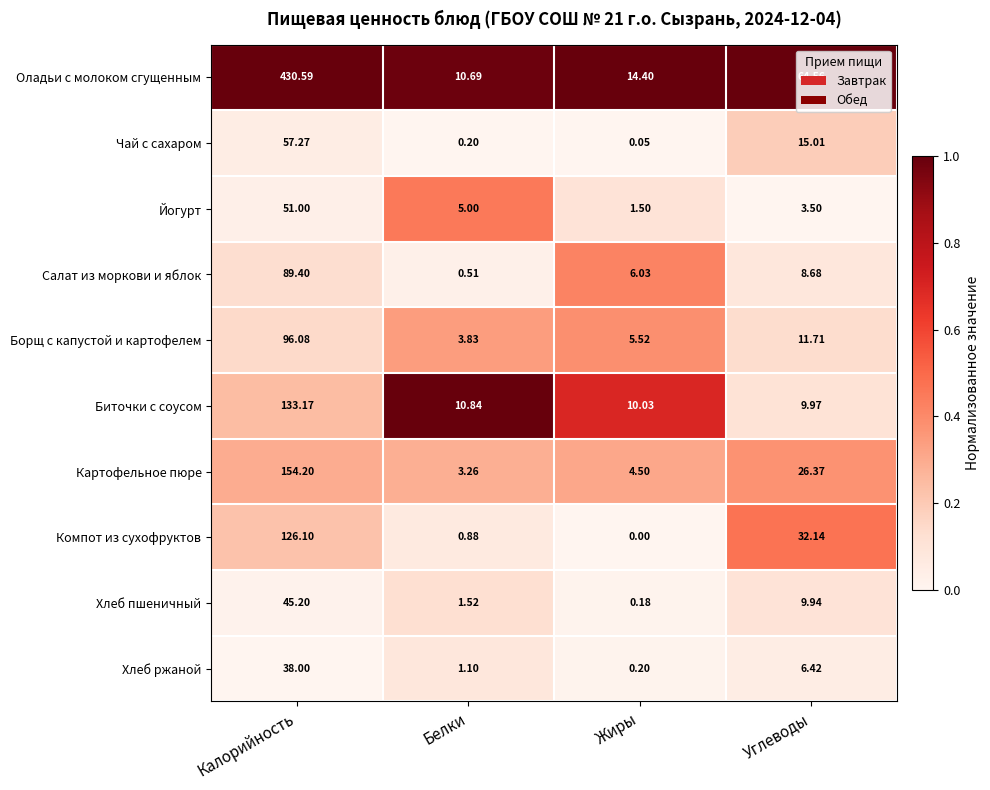

At which label does Йогурт reach its peak?

Калорийность